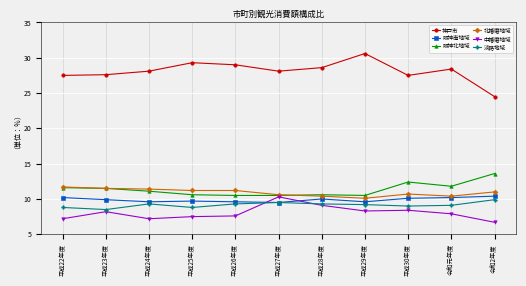

At how many categories does at least one series exceed 14?

11